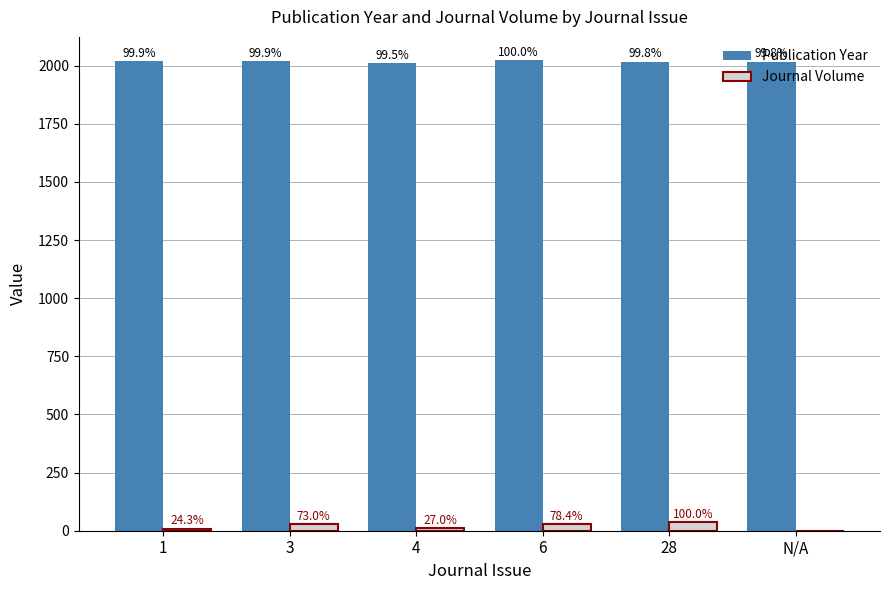

True or false: Publication Year has a value of 905 at 1.

False